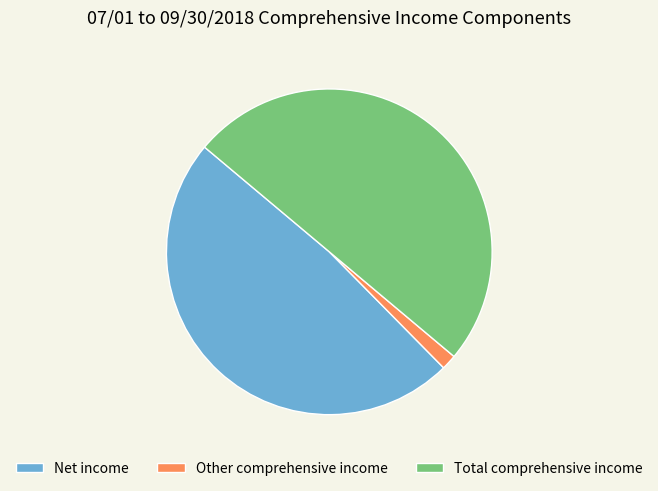

True or false: Net income accounts for 48% of the total.

True